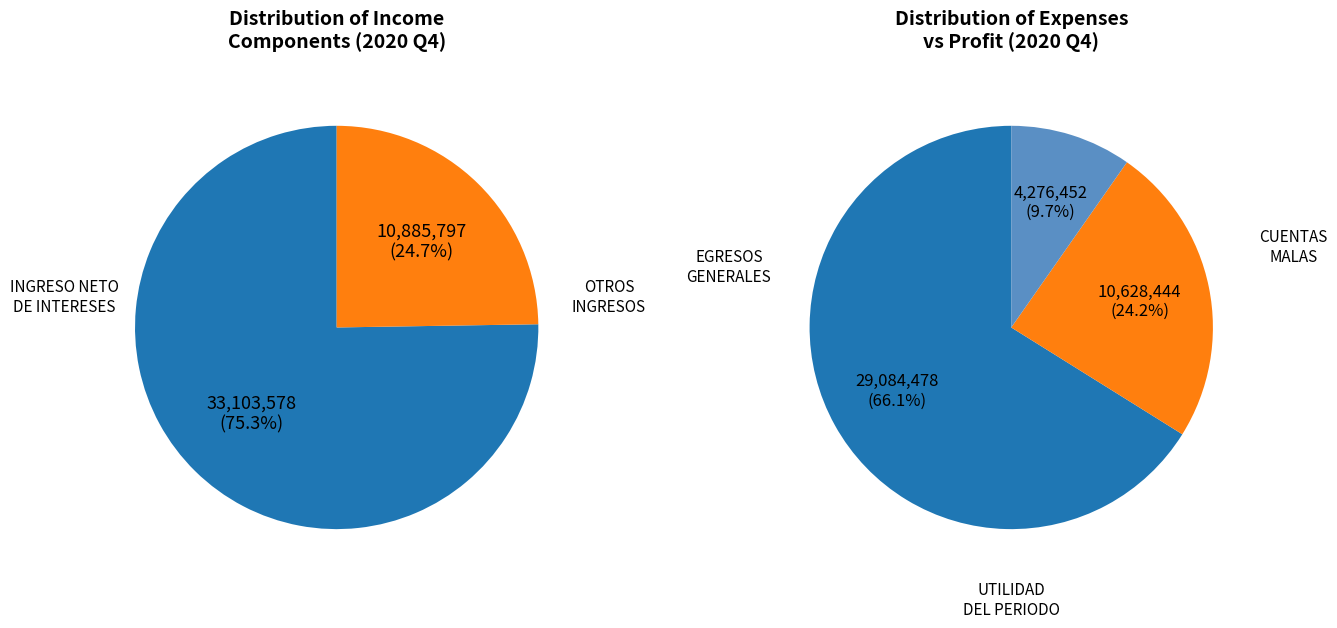

How many segments does this pie chart have?

5